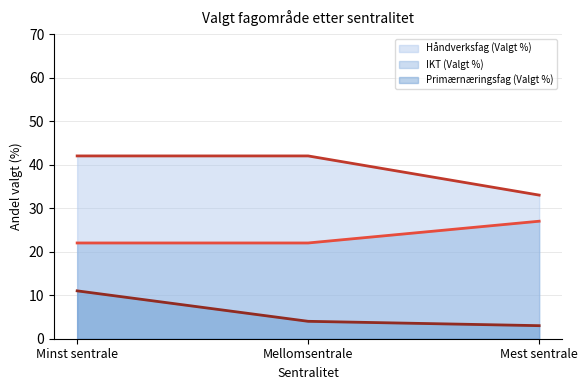

Is it true that Håndverksfag (Valgt %) (linje) equals 42 at Mellomsentrale?

True